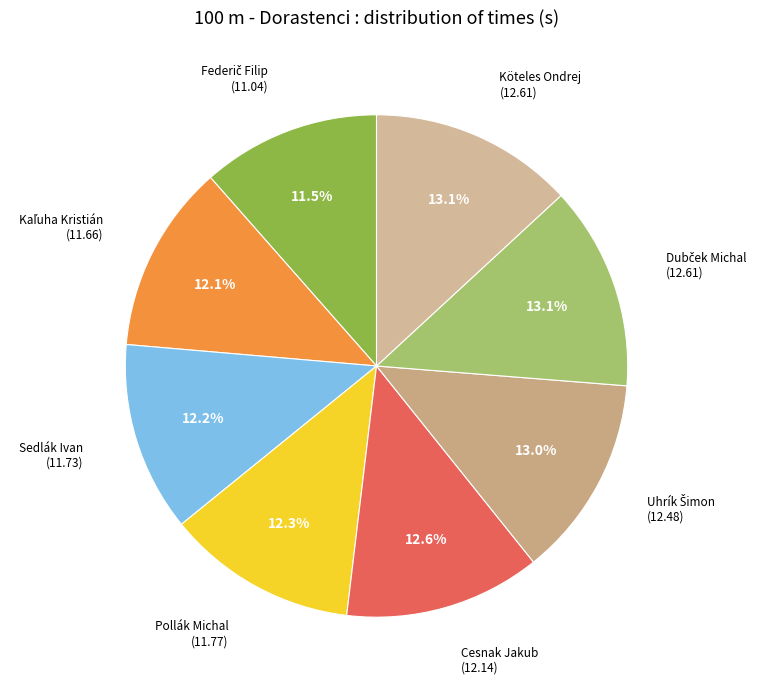

Count the number of slices in the pie.

8